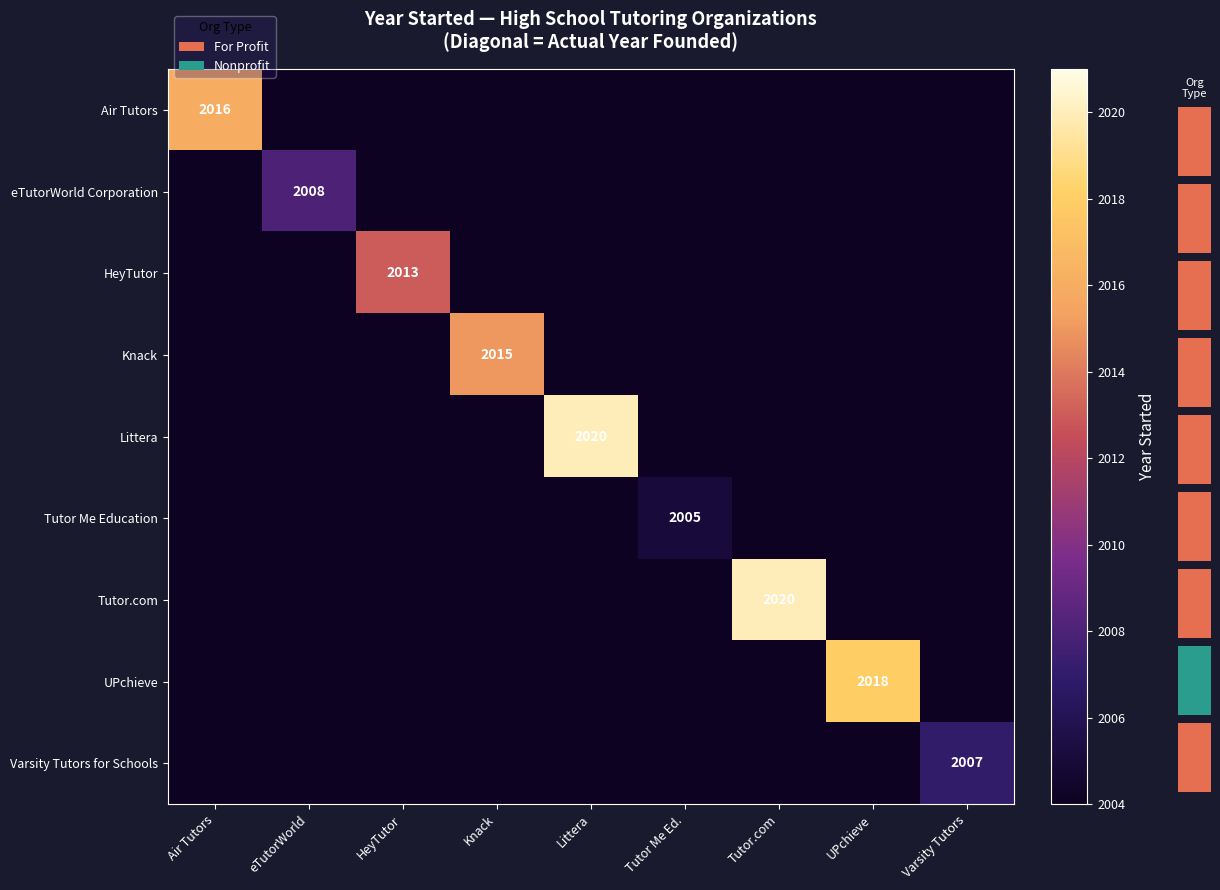

Rank the series by their maximum value, from highest to lowest.

Littera, Tutor.com, UPchieve, Air Tutors, Knack, HeyTutor, eTutorWorld Corporation, Varsity Tutors for Schools, Tutor Me Education